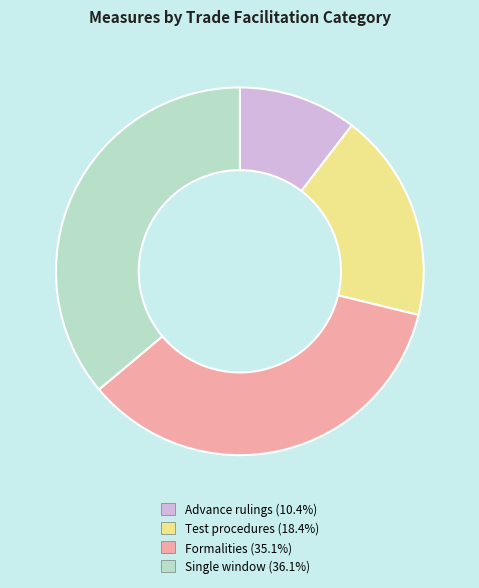

Which has a higher value, Test procedures or Single window?

Single window